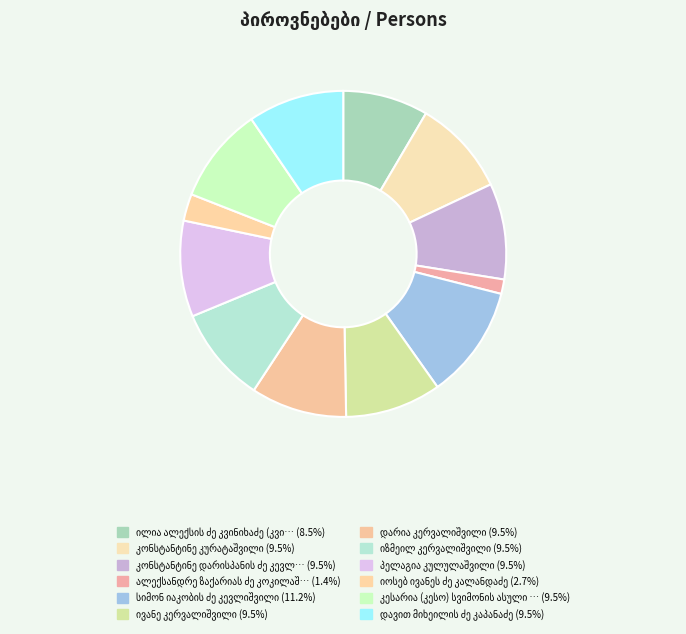

What is the ratio of the value at ილია ალექსის ძე კვინიხაძე (კვინიხიძე) to the value at ივანე კერვალიშვილი?

0.9